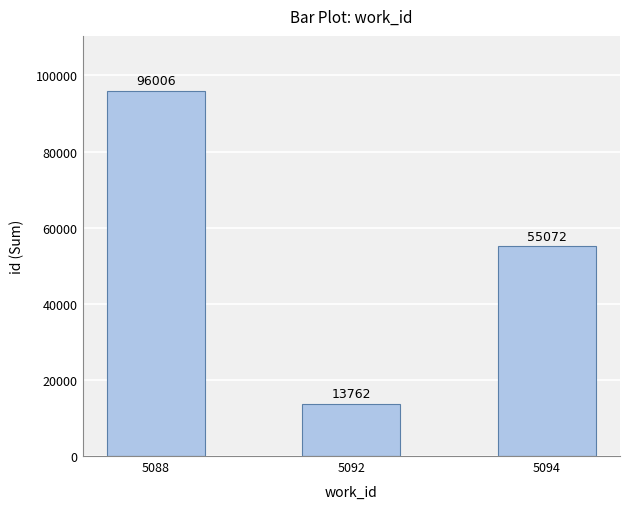

Is it true that the value at 5092 is 13762?

True